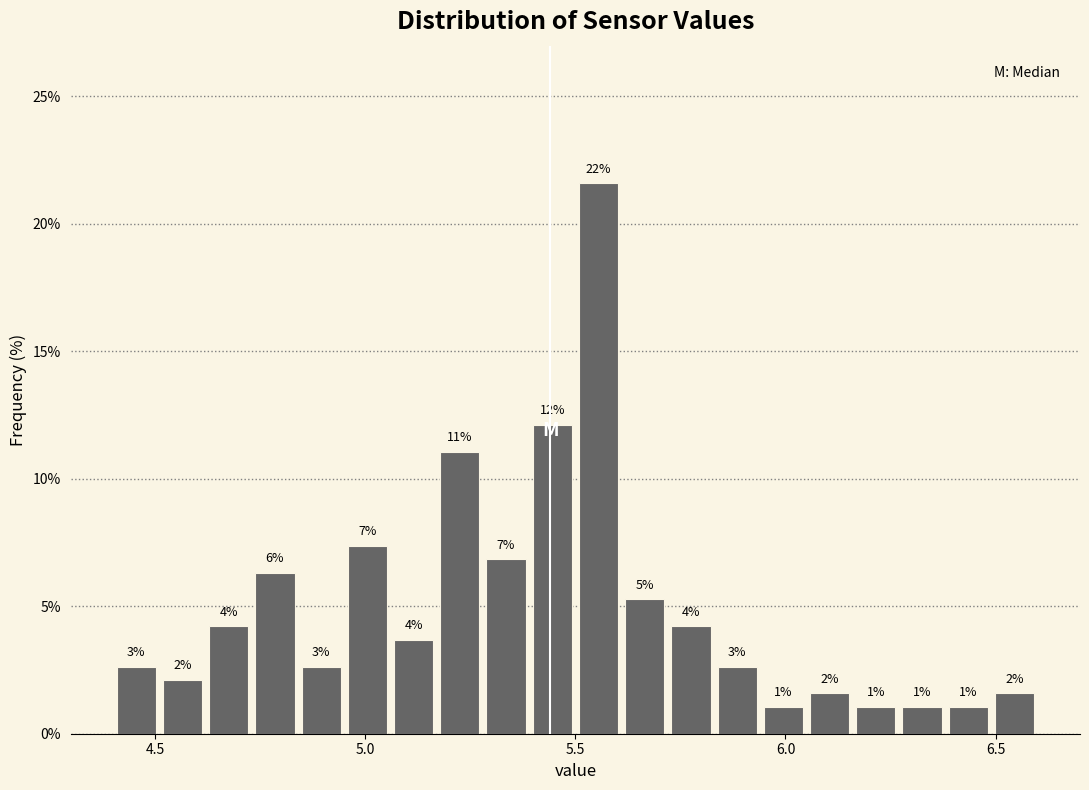

Read against the x-axis, roughly where is the centre of the tallest bar?

5.55